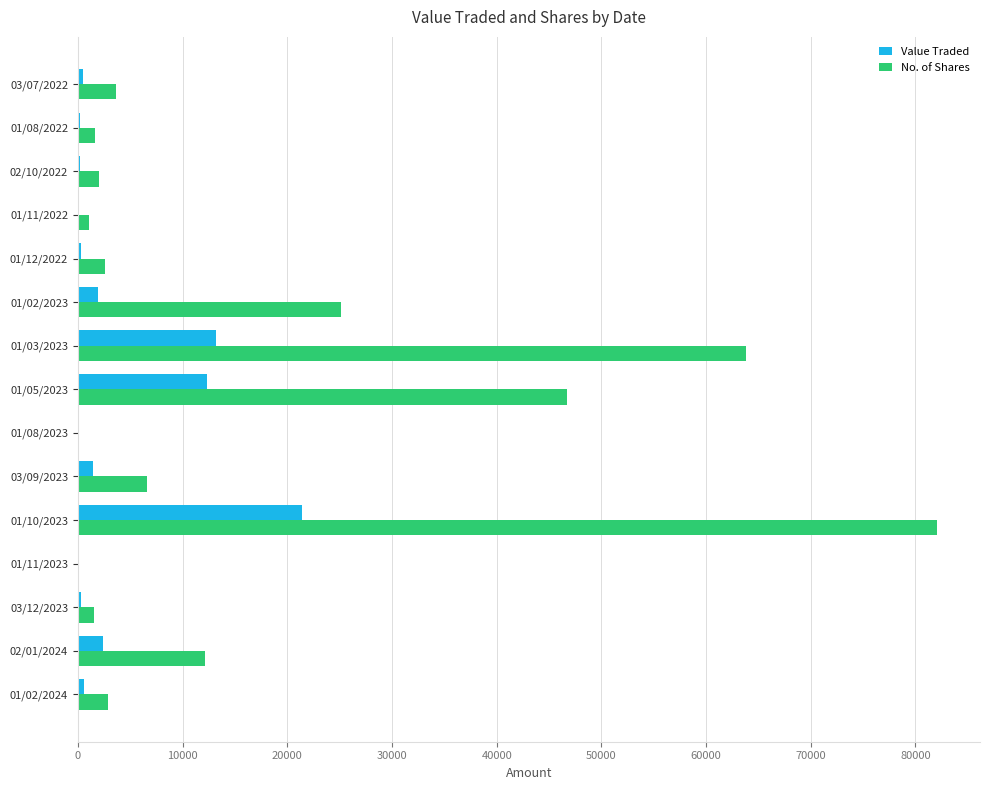

What is the sum of all Value Traded values?

54768